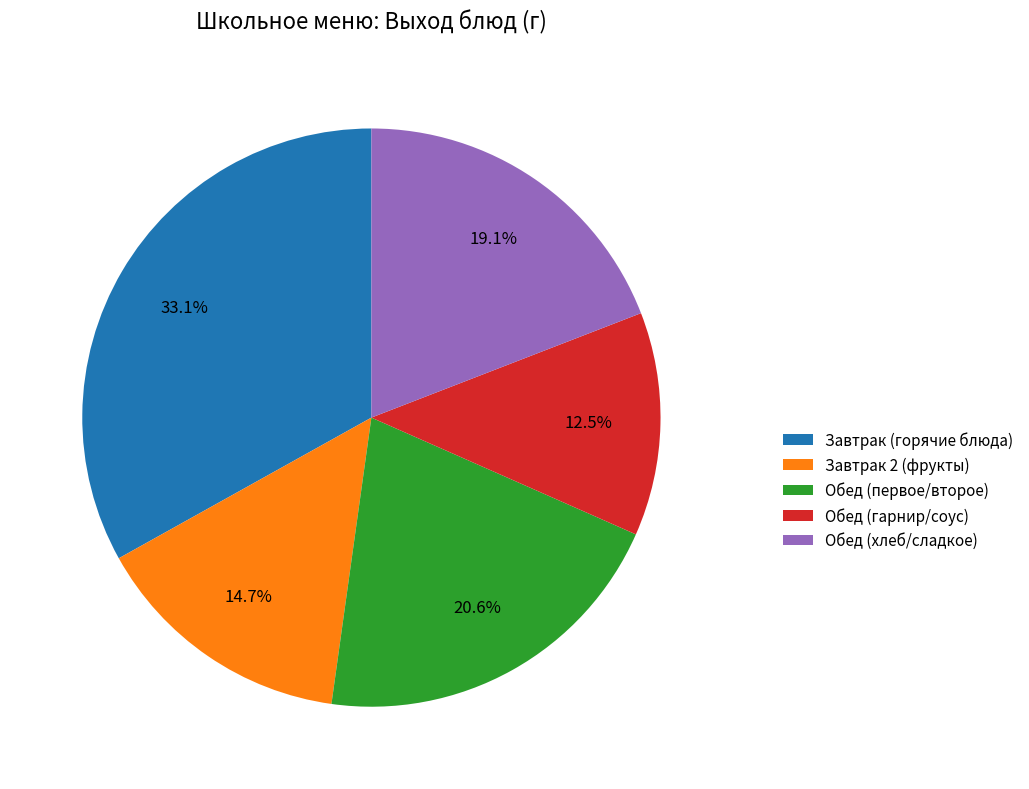

Count the number of slices in the pie.

5